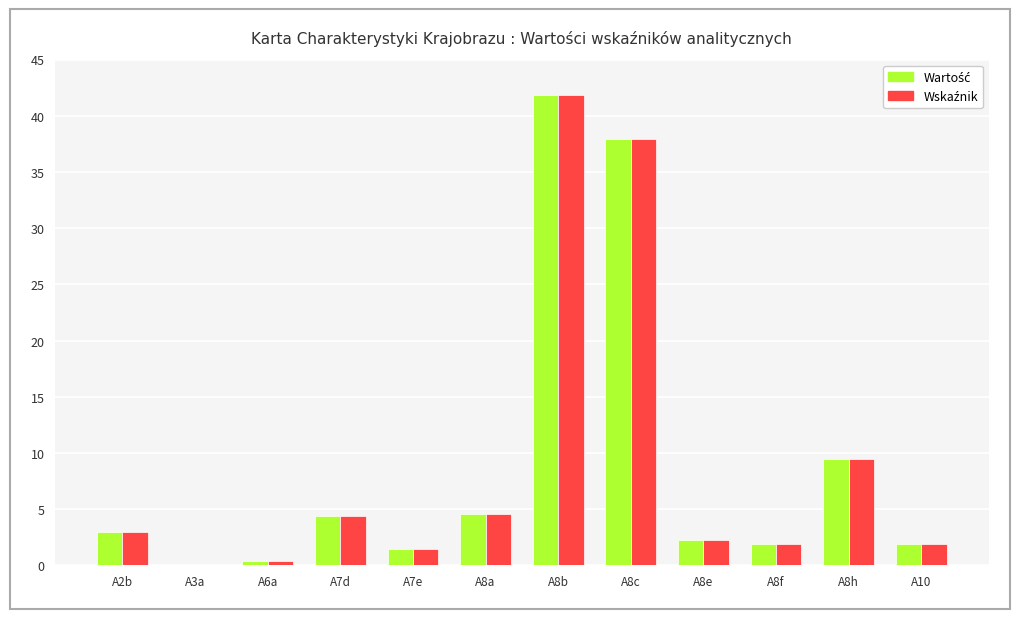

At which category is the sum across all series the highest?

A8b